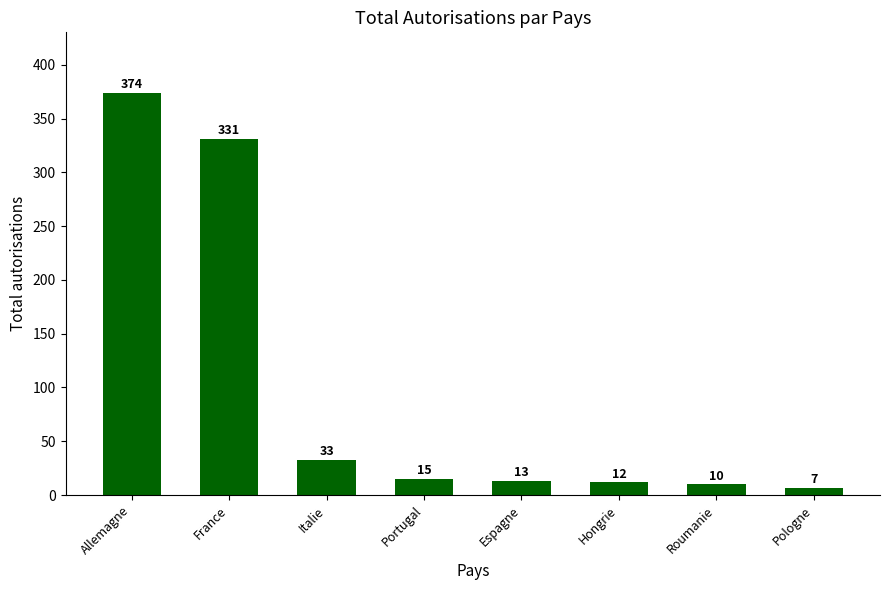

List the labels in order of value, largest first.

Allemagne, France, Italie, Portugal, Espagne, Hongrie, Roumanie, Pologne